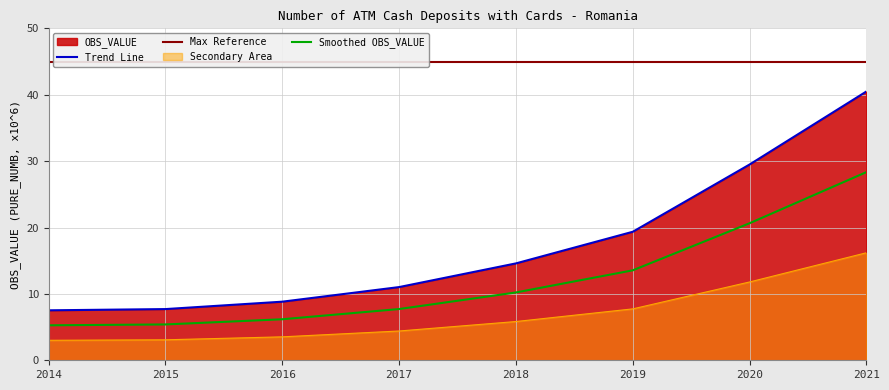

True or false: Trend Line and Smoothed OBS_VALUE intersect in this chart.

False